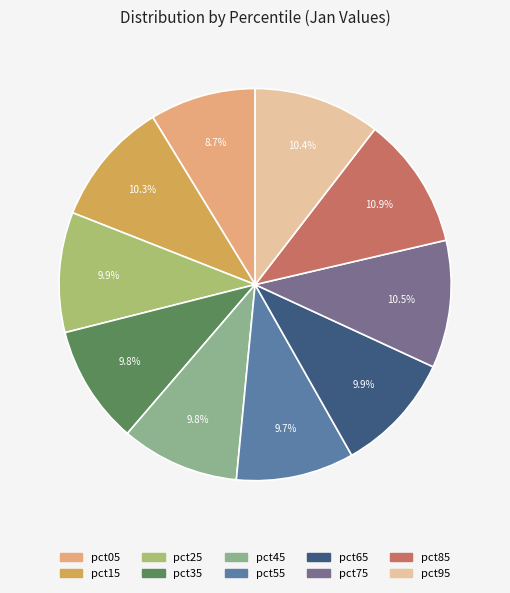

To the nearest percent, what is the difference between the largest and smallest slice percentages?

2%